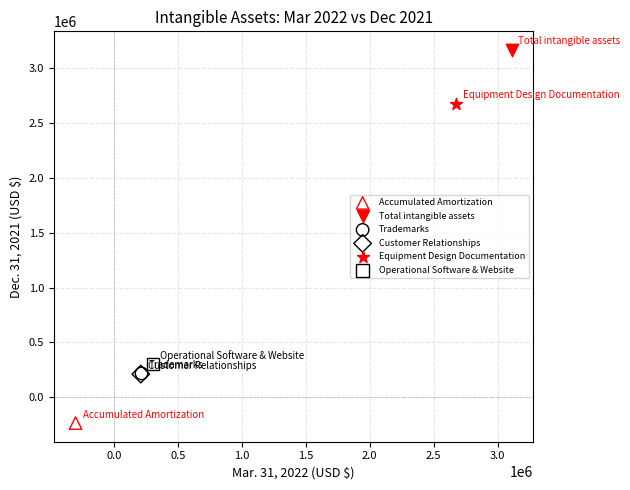

What are all the series names shown in the legend?

Accumulated Amortization, Total intangible assets, Trademarks, Customer Relationships, Equipment Design Documentation, Operational Software & Website